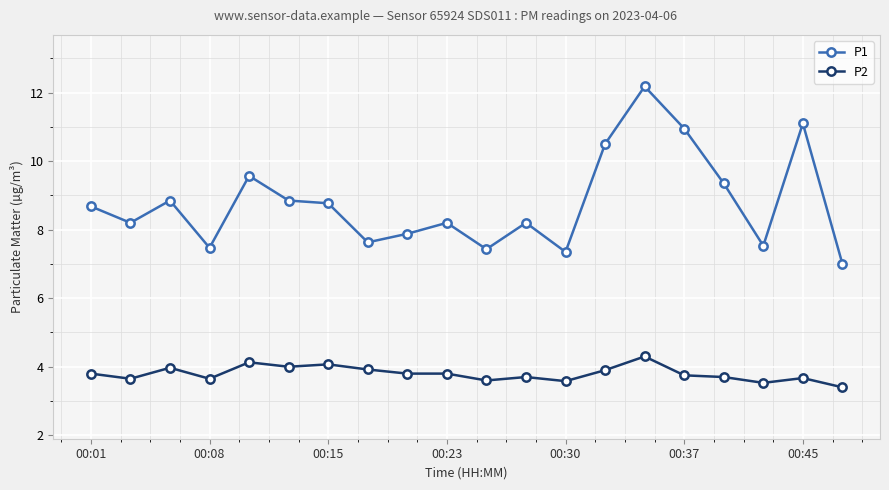

What is the sum of all P2 values?

75.9